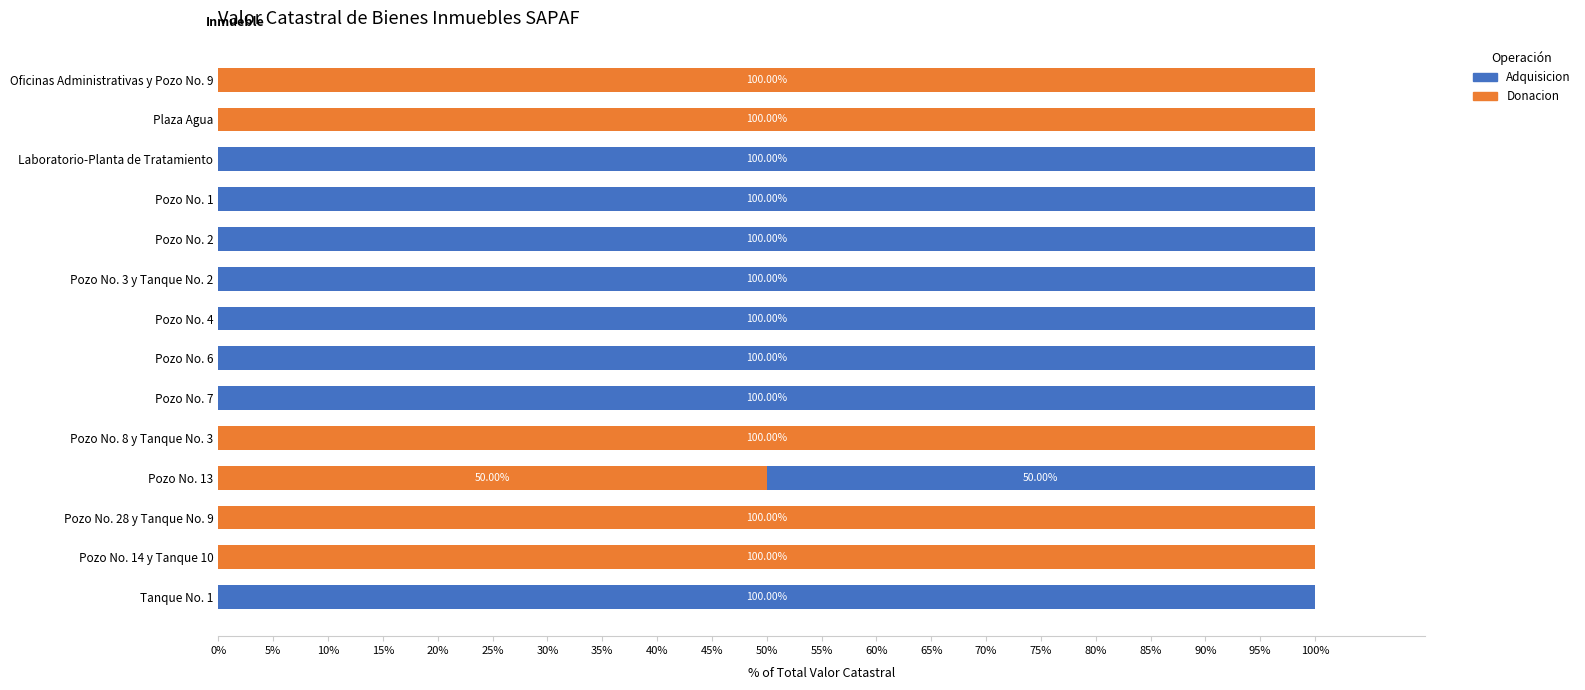

What is the total value across all series at Pozo No. 7?

100